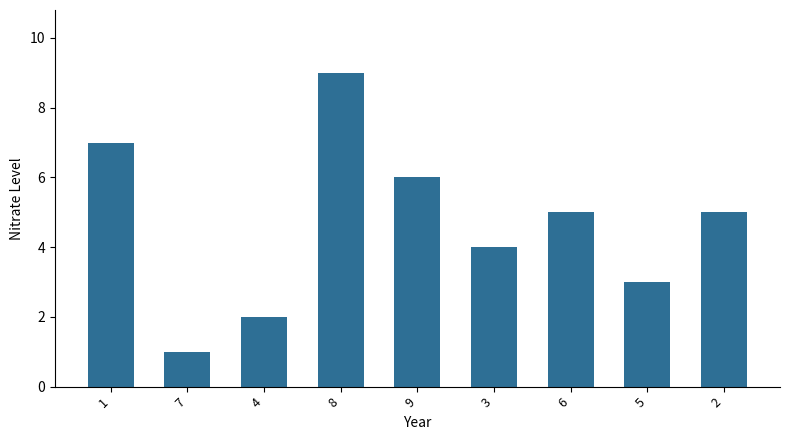

What is the label of the 1st bar from the right?

2